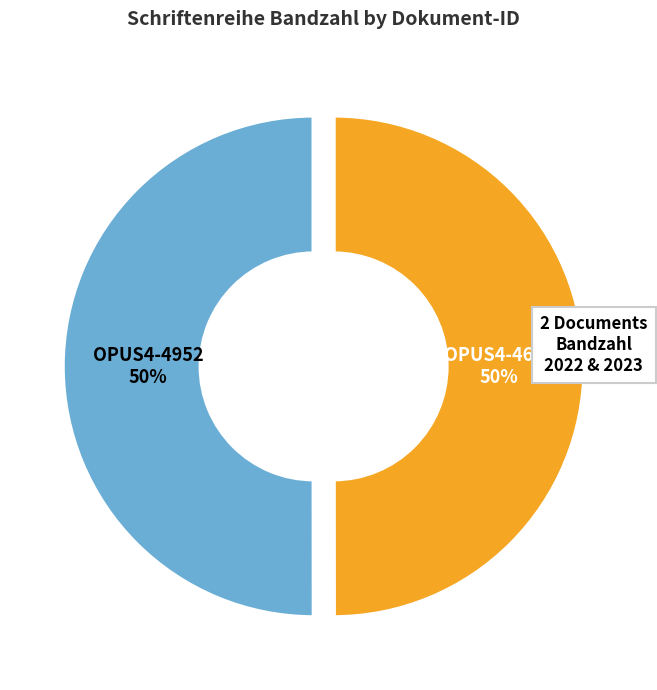

To the nearest percent, what is the average slice percentage?

50%